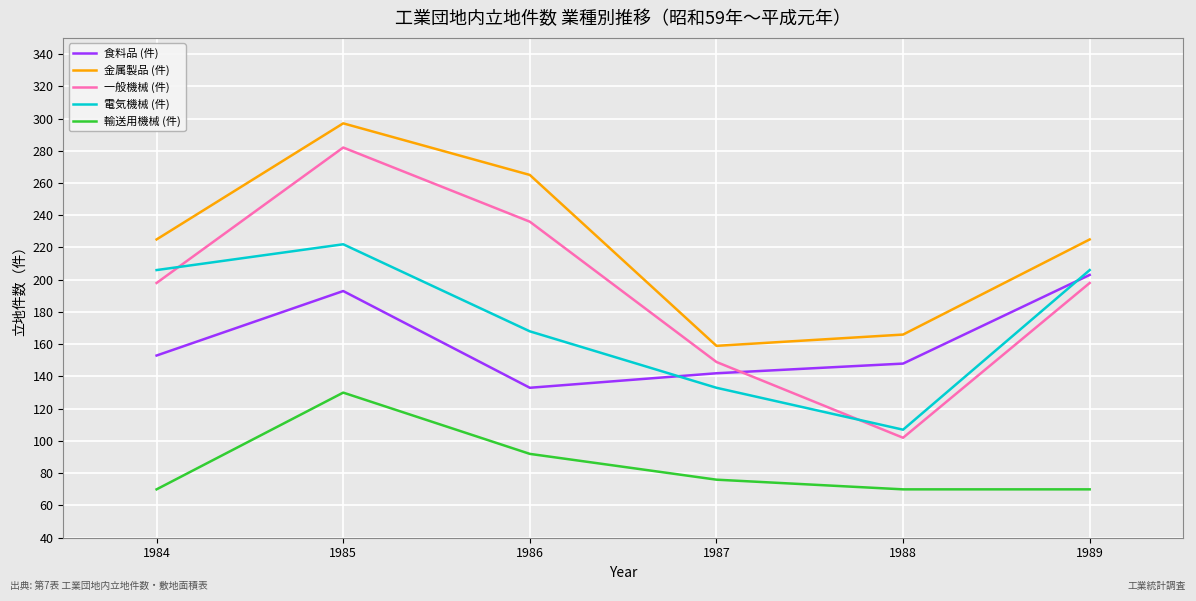

Rank the series by their maximum value, from highest to lowest.

金属製品 (件), 一般機械 (件), 電気機械 (件), 食料品 (件), 輸送用機械 (件)